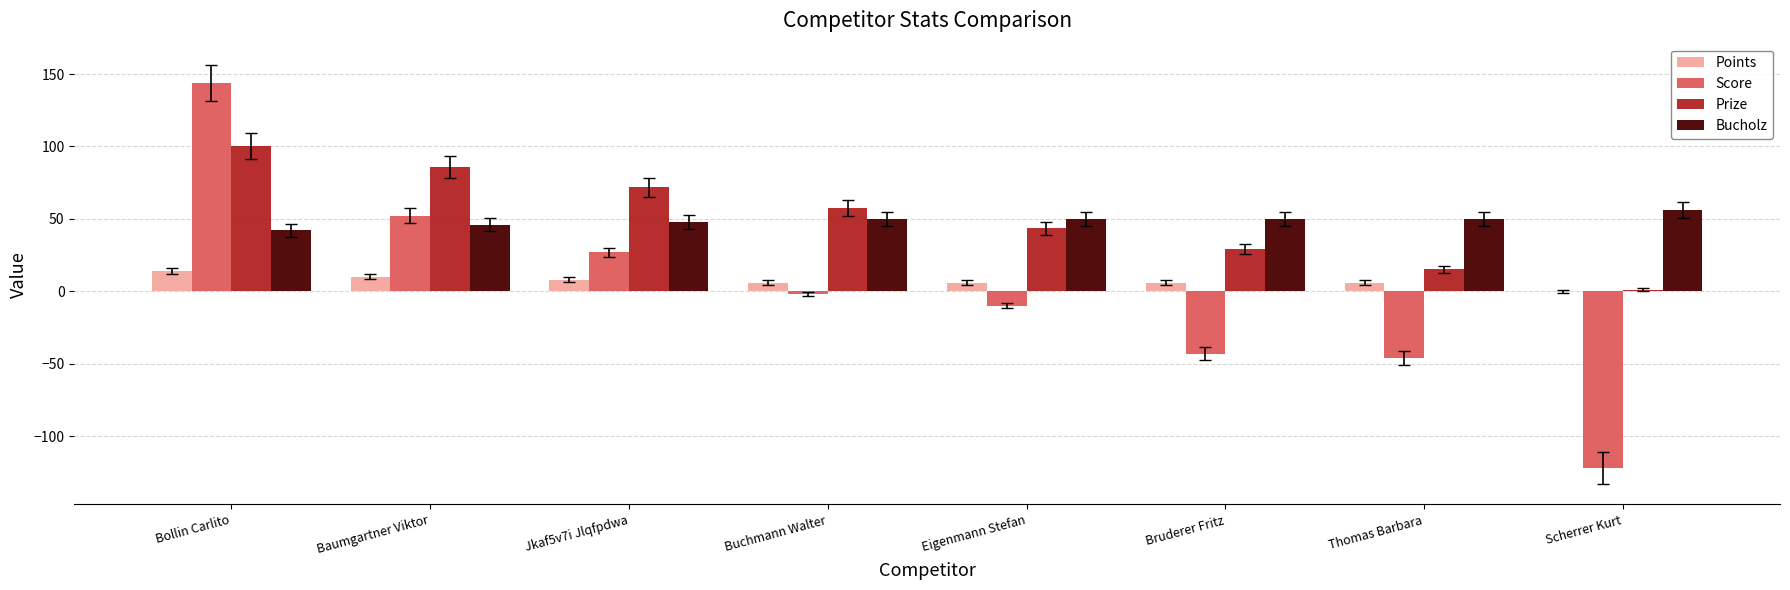

At which category is the sum across all series the highest?

Bollin Carlito